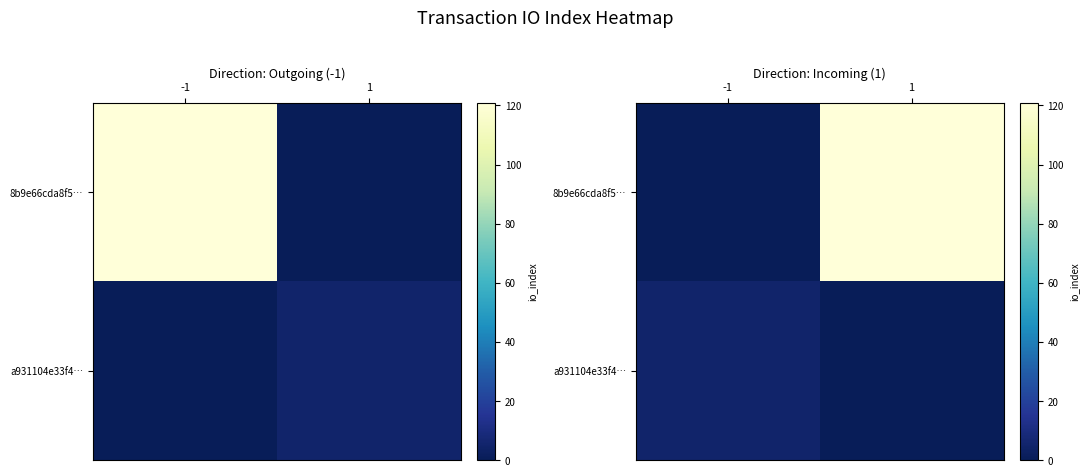

Rank the series at 1 from highest to lowest value.

8b9e66cda8f5…, a931104e33f4…